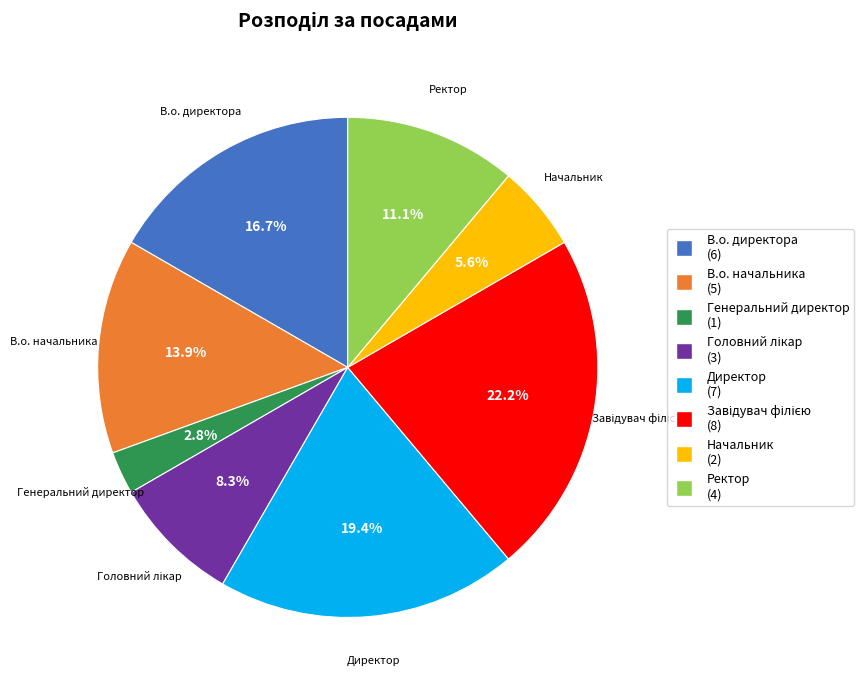

Approximately how many times larger is the value at В.о. начальника compared to В.о. директора?

0.8